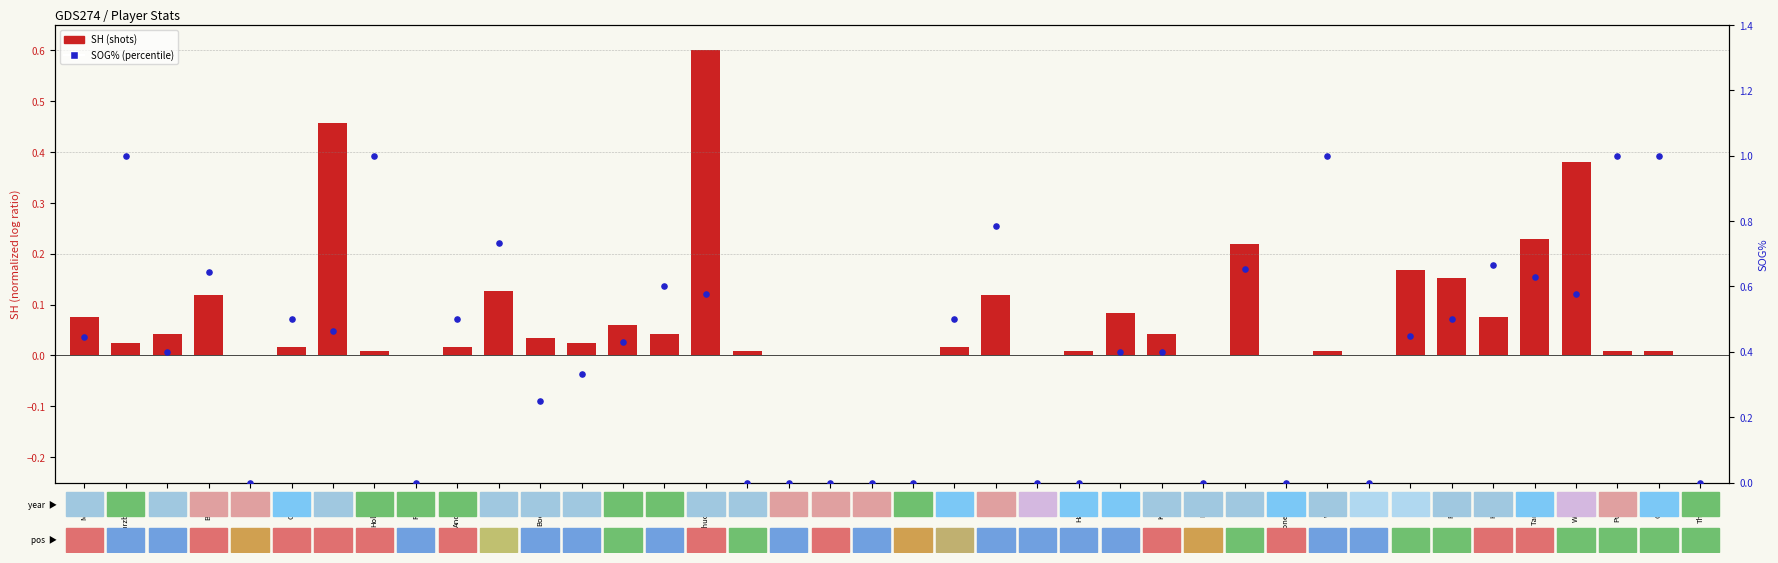

Which series has the widest spread of Y values?

SOG%